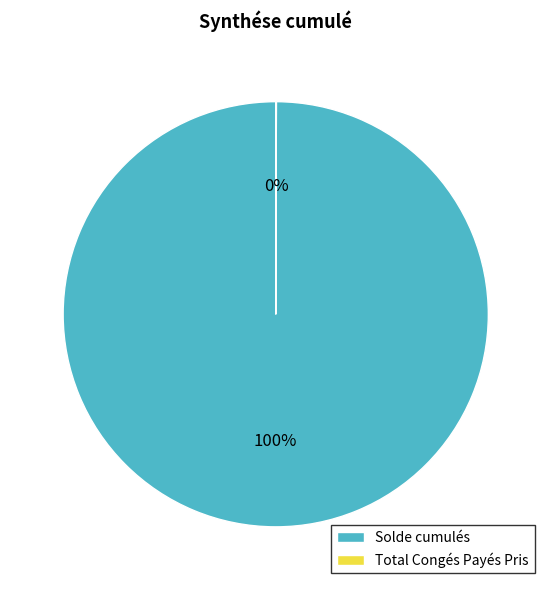

To the nearest percent, what is the average slice percentage?

50%